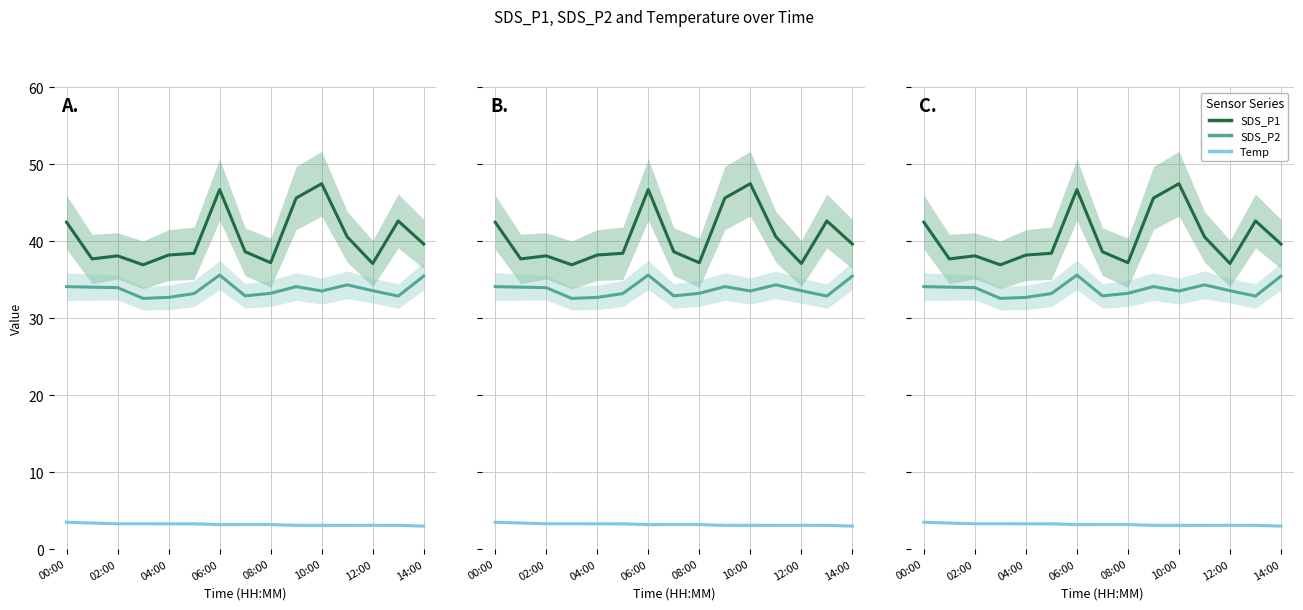

True or false: SDS_P1 has more than 1 interior local peaks.

True